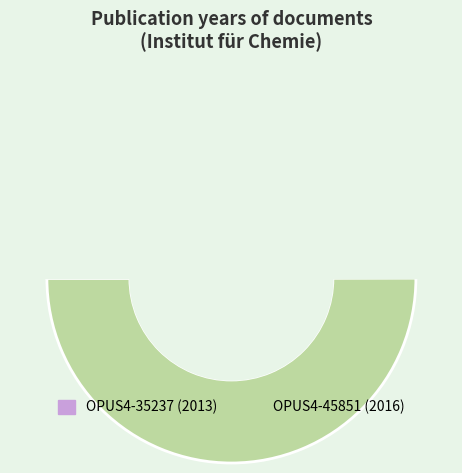

Do OPUS4-45851 and OPUS4-35237 together represent more than half of the pie?

Yes